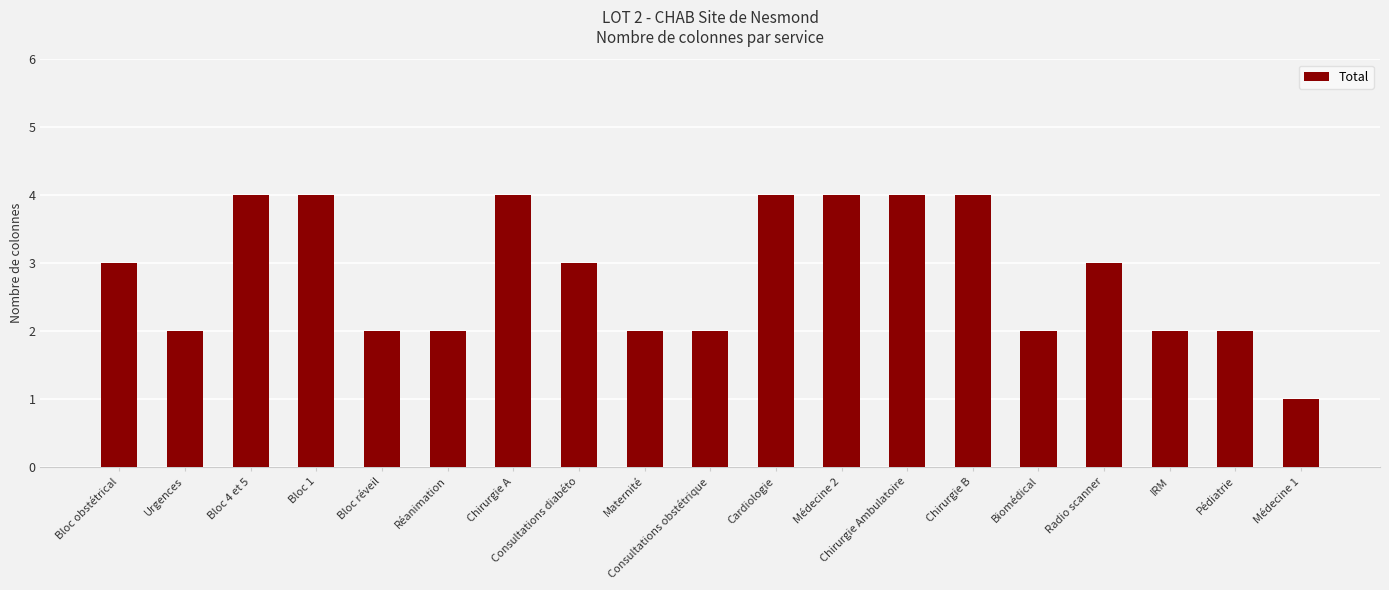

What is the label of the 10th bar from the left?

Consultations obstétrique